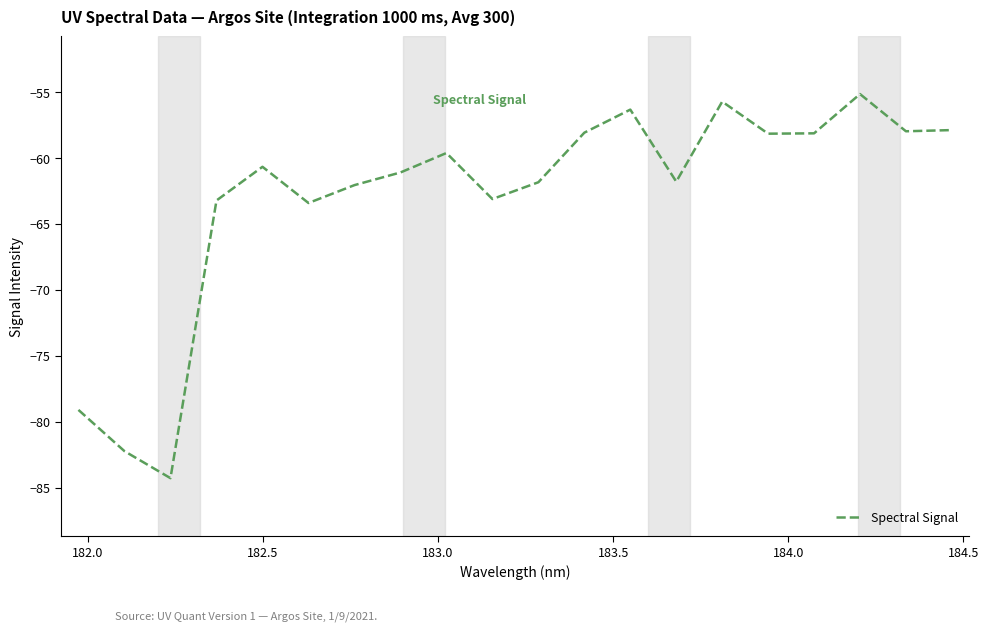

What is the minimum value shown in the chart?

-84.3